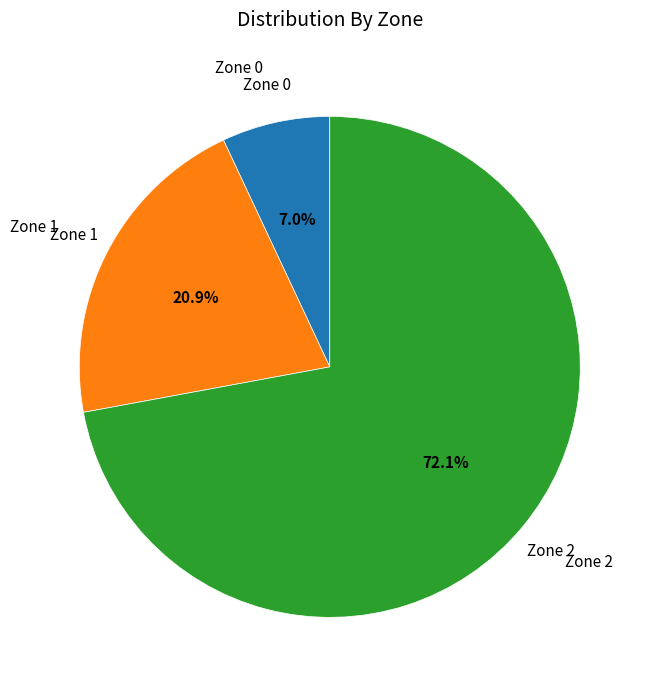

How many segments does this pie chart have?

3